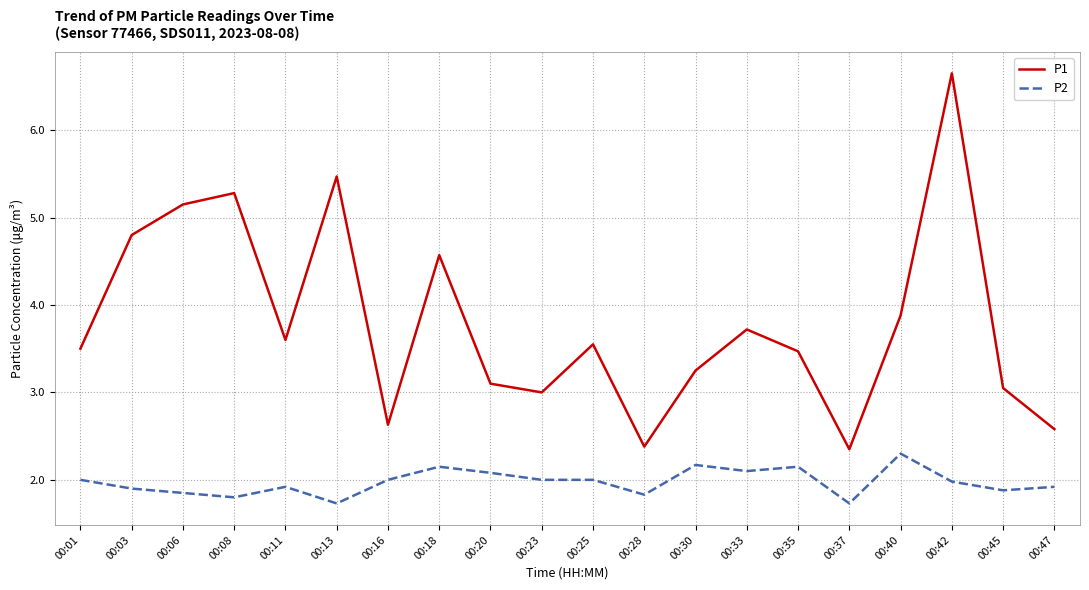

The value of P1 at 00:18 is 4.6. True or false?

True